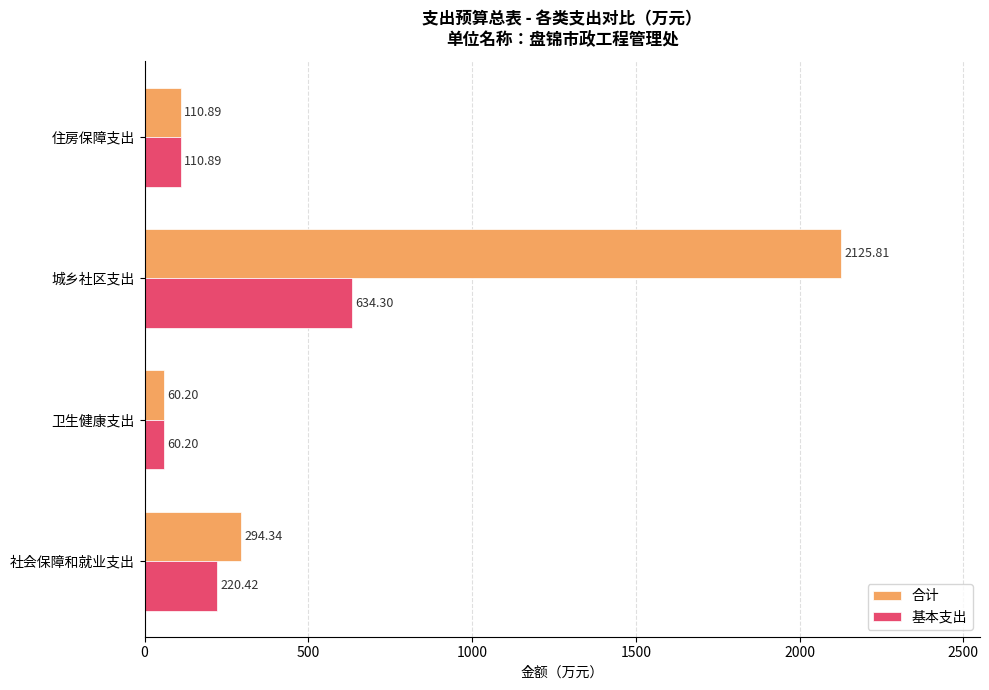

At how many categories does at least one series exceed 1429?

1